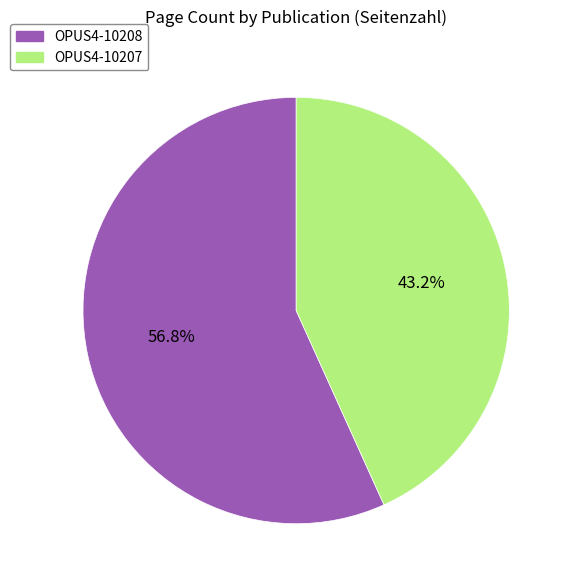

True or false: OPUS4-10208 accounts for 44% of the total.

False